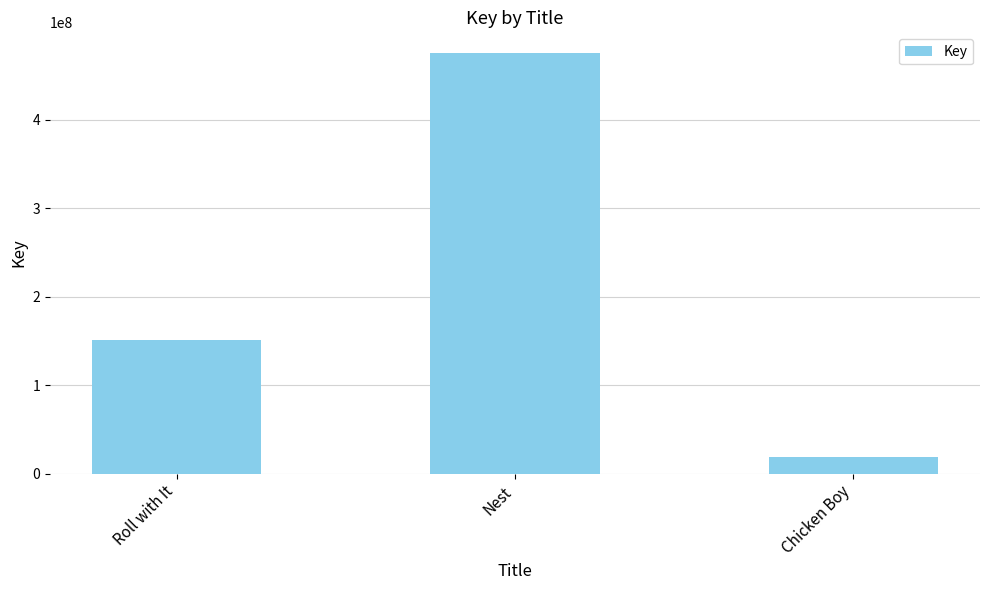

Rank the categories by value from highest to lowest.

Nest, Roll with It, Chicken Boy